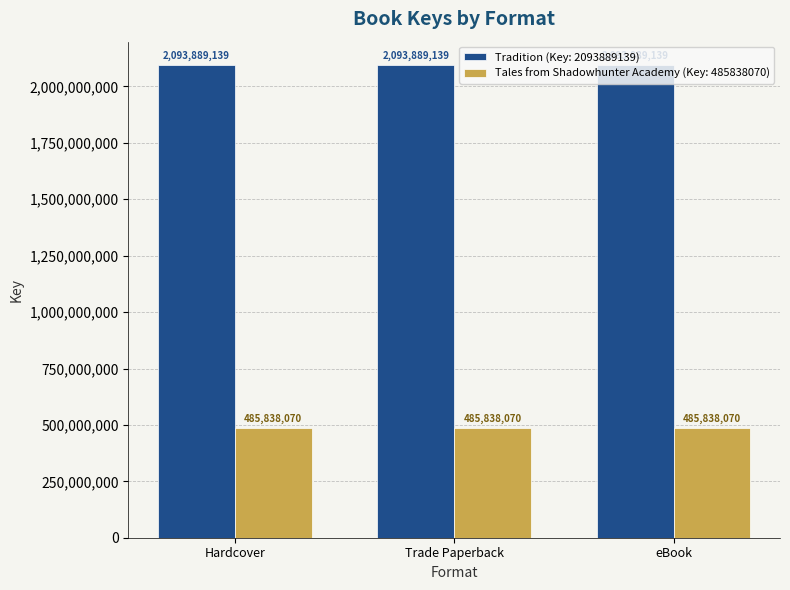

What is the smallest value displayed?

485838070